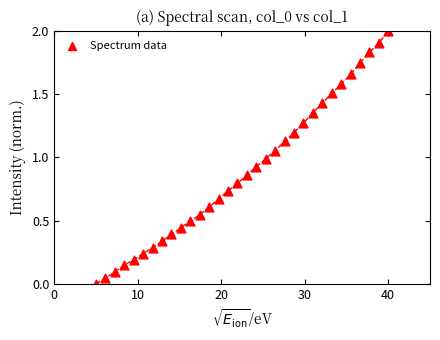

What is the range of X values (max minus min)?

35.0